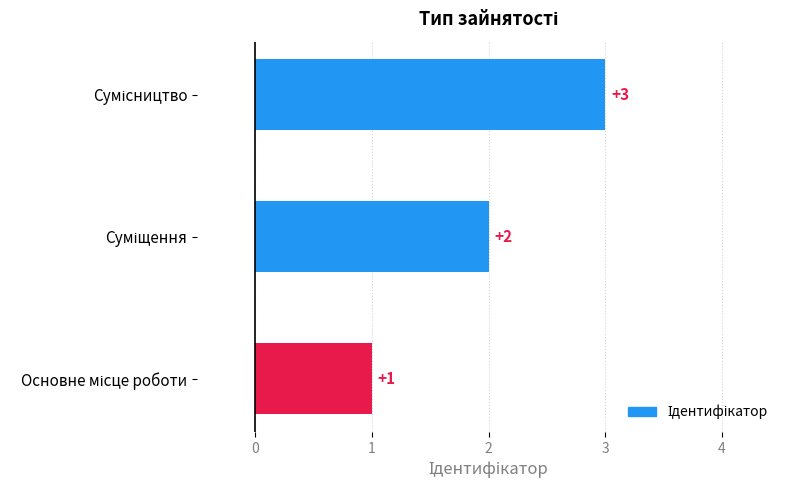

What is the sum of all values?

6